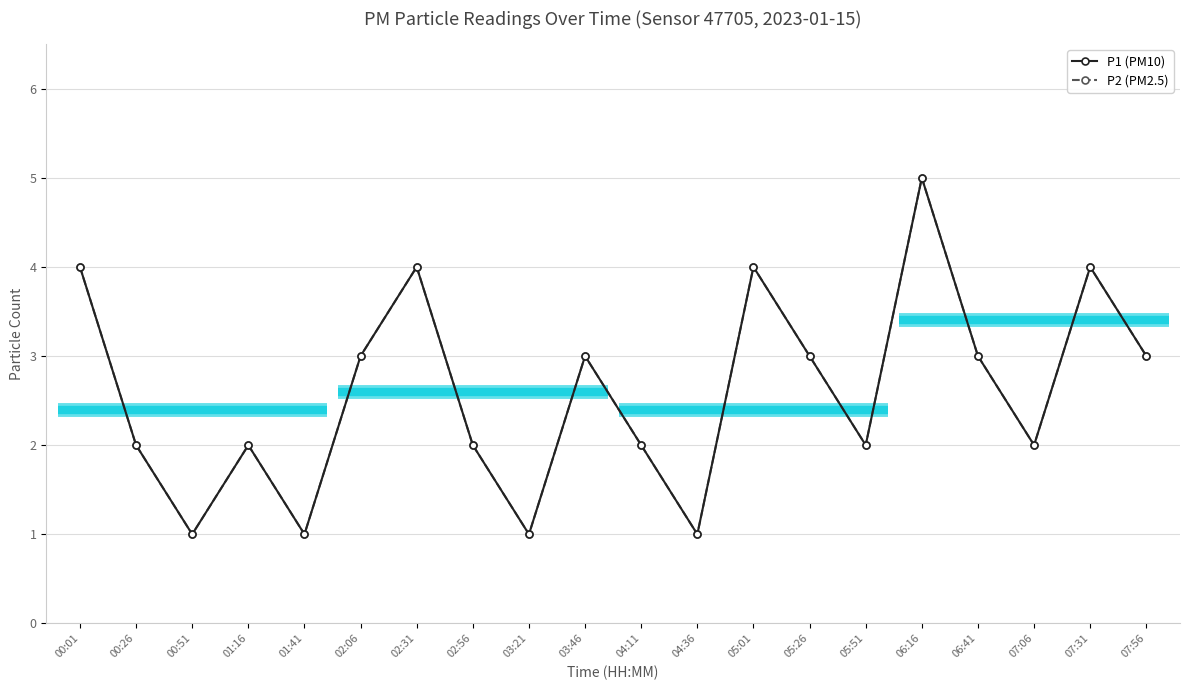

Which series has the widest spread of values?

P1 (PM10)